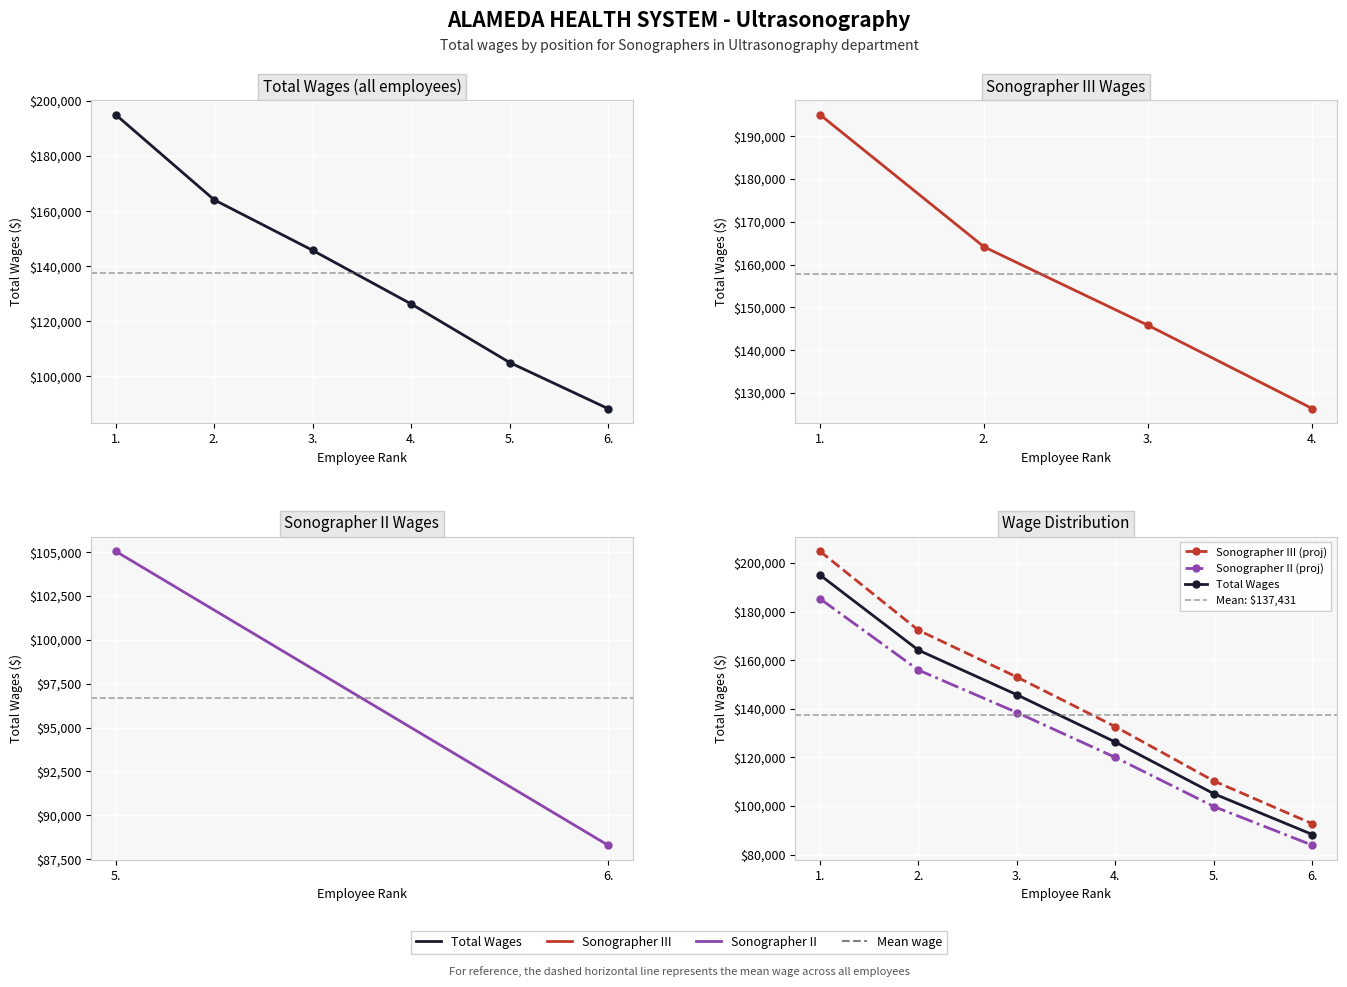

At which category does the chart reach its minimum across all series?

6.